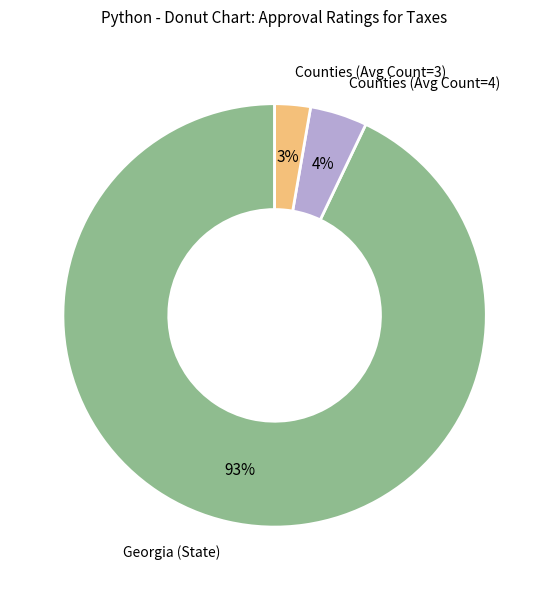

To the nearest percent, what is the difference between the largest and smallest slice percentages?

90%